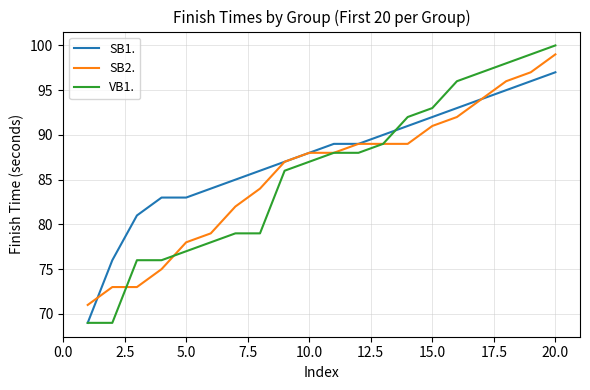

How many lines are shown in the chart?

3